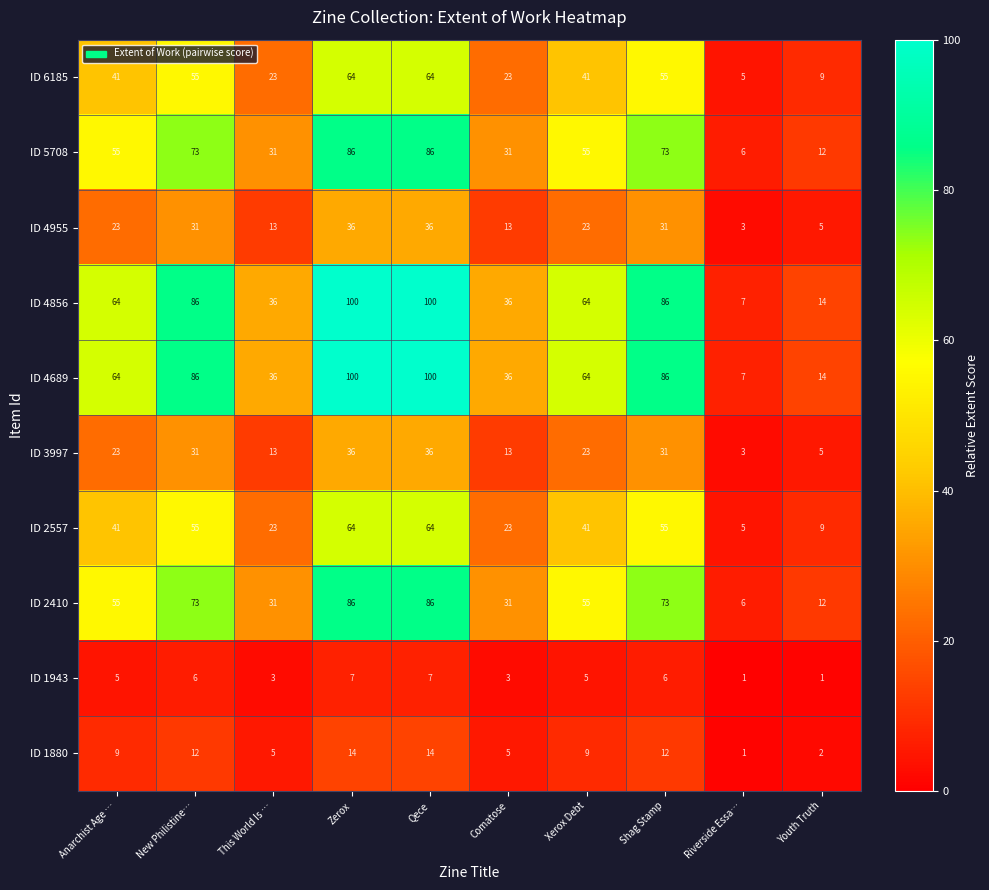

How many data points does each series have?

10